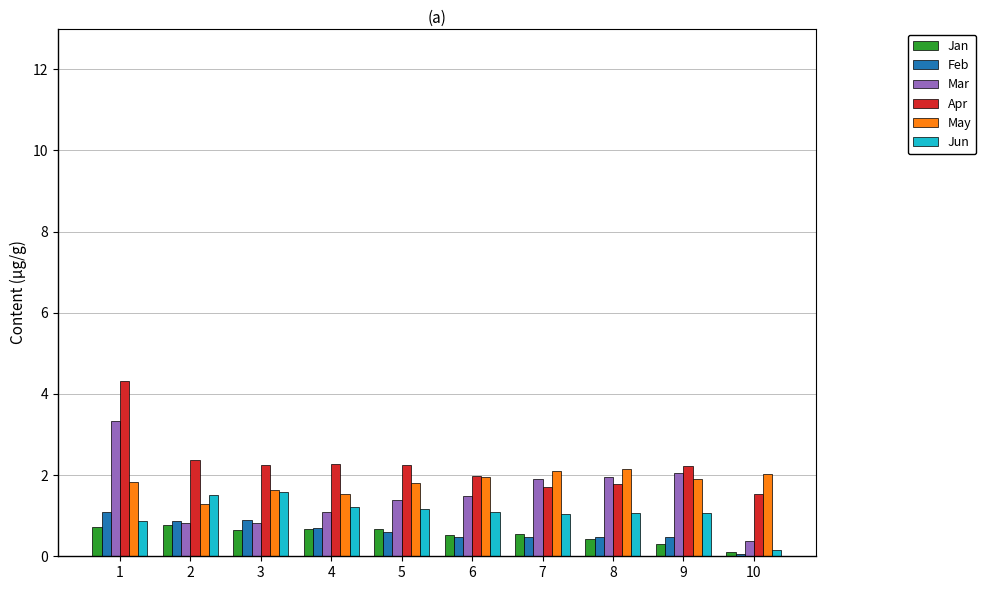

Which series changed the most between 8 and 10?

Mar